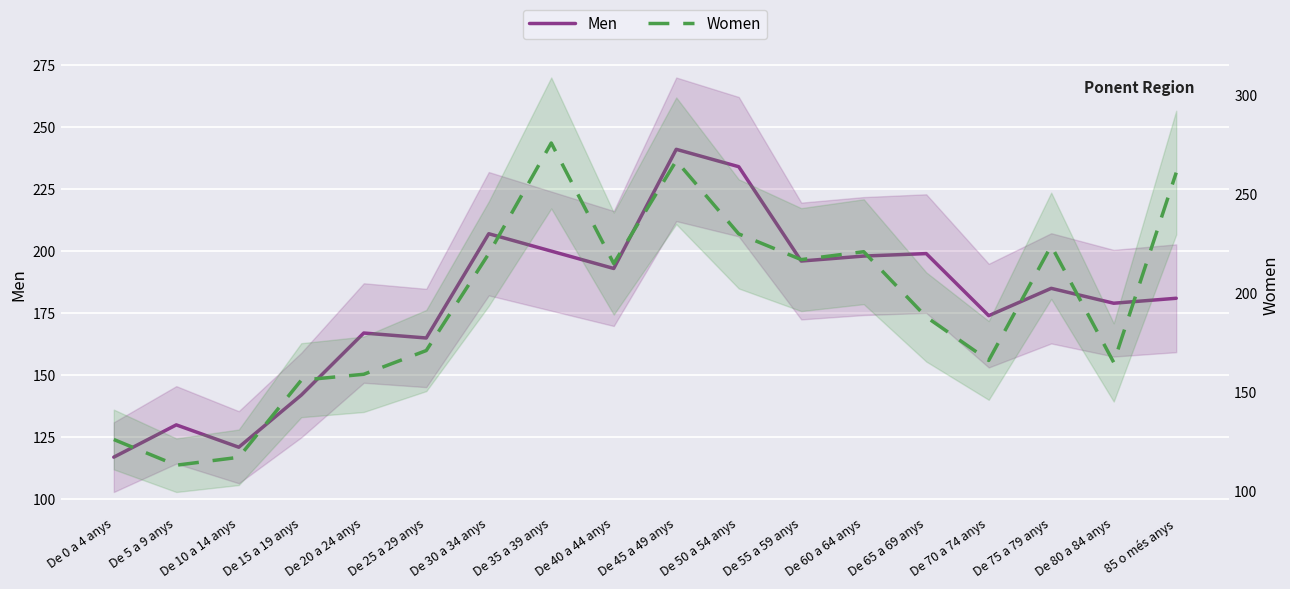

Where is the first local minimum for Women?

De 5 a 9 anys